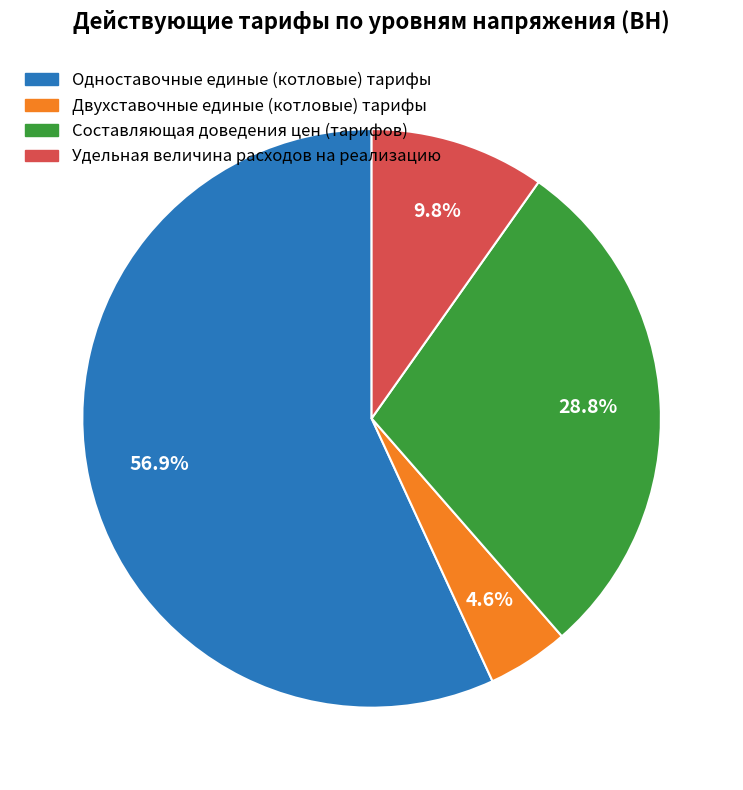

Which has a higher value, Составляющая доведения цен (тарифов) or Двухставочные единые (котловые) тарифы?

Составляющая доведения цен (тарифов)